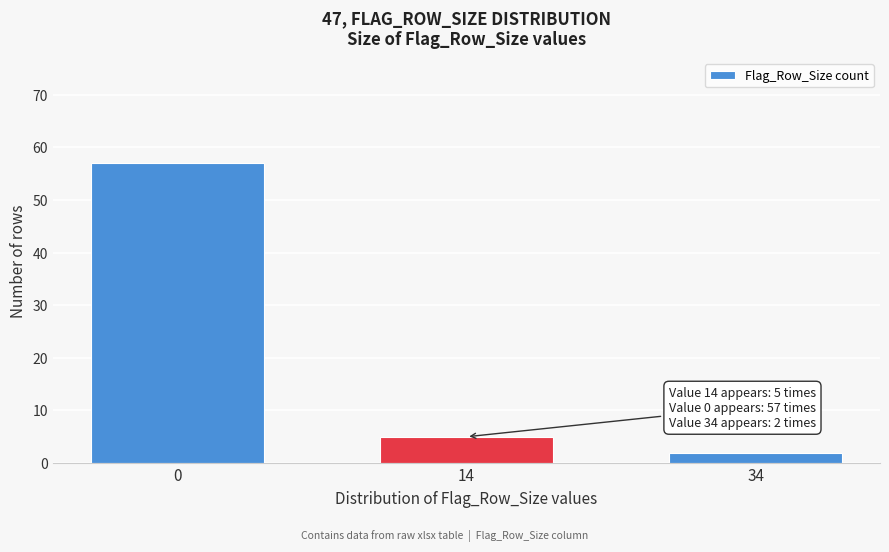

Reading right to left, list all the values displayed in this chart.

2	5	57